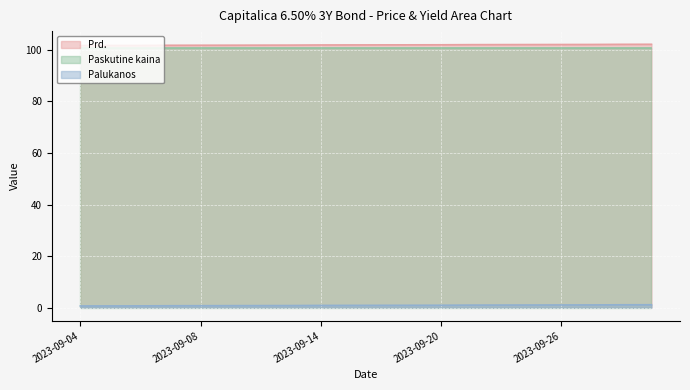

True or false: Palukanos and Prd. cross at least once.

False